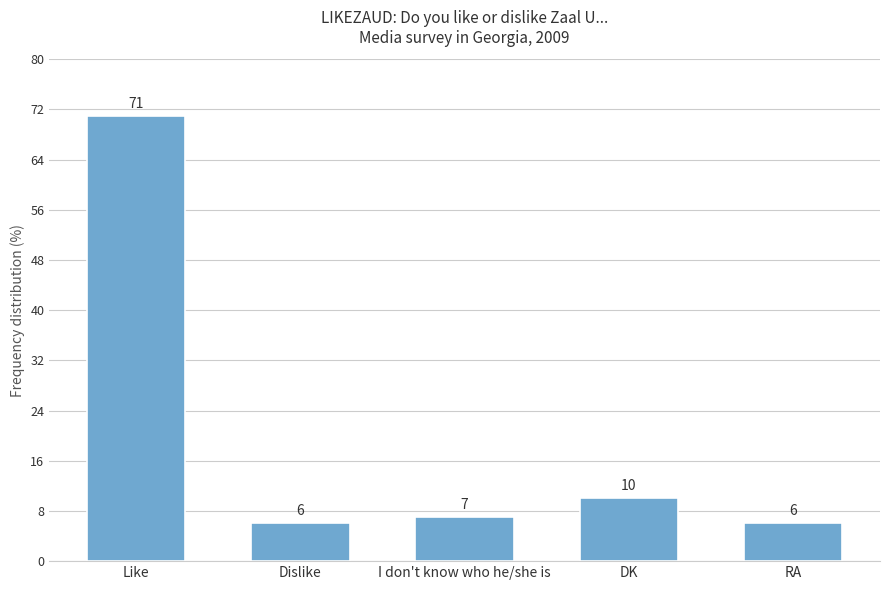

Where does the data first go above 7?

Like